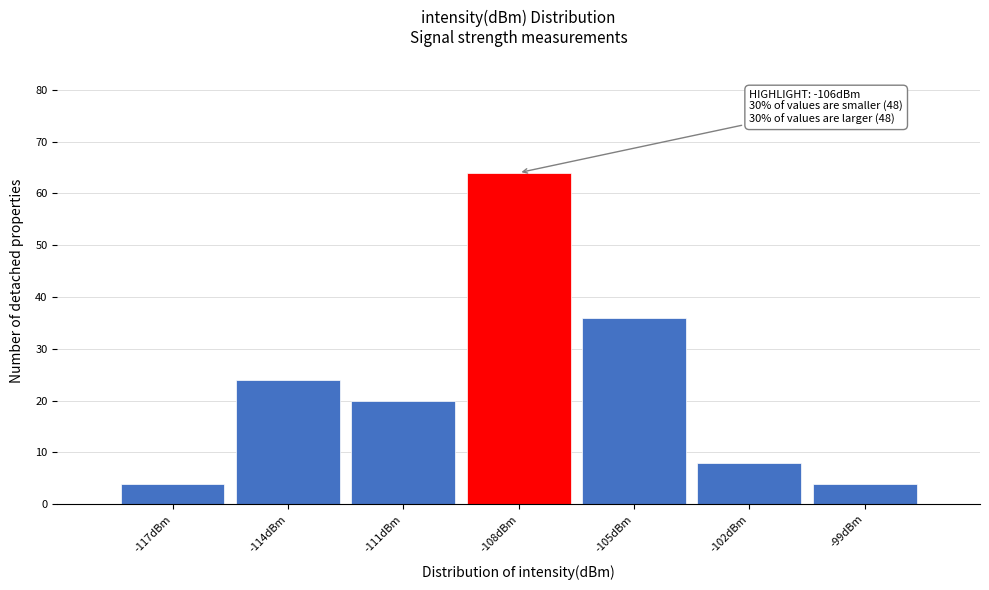

Reading left to right, what are all the values shown in this chart?

4	24	20	64	36	8	4